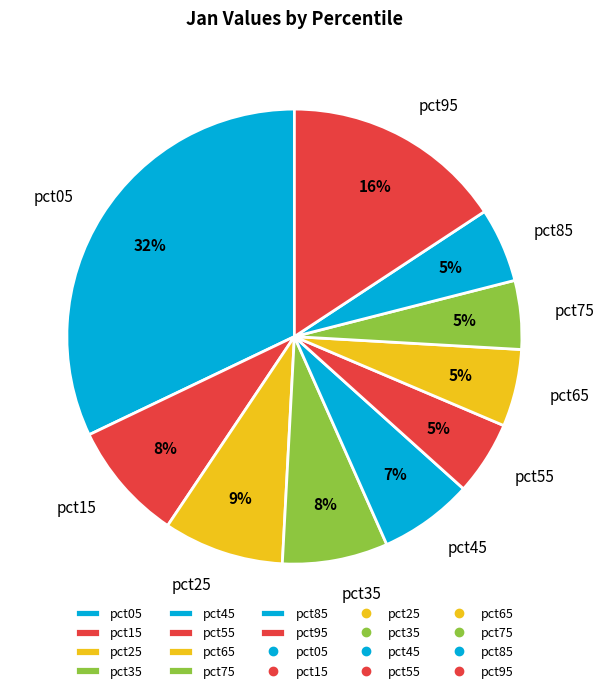

Do pct55 and pct05 together represent more than half of the pie?

No